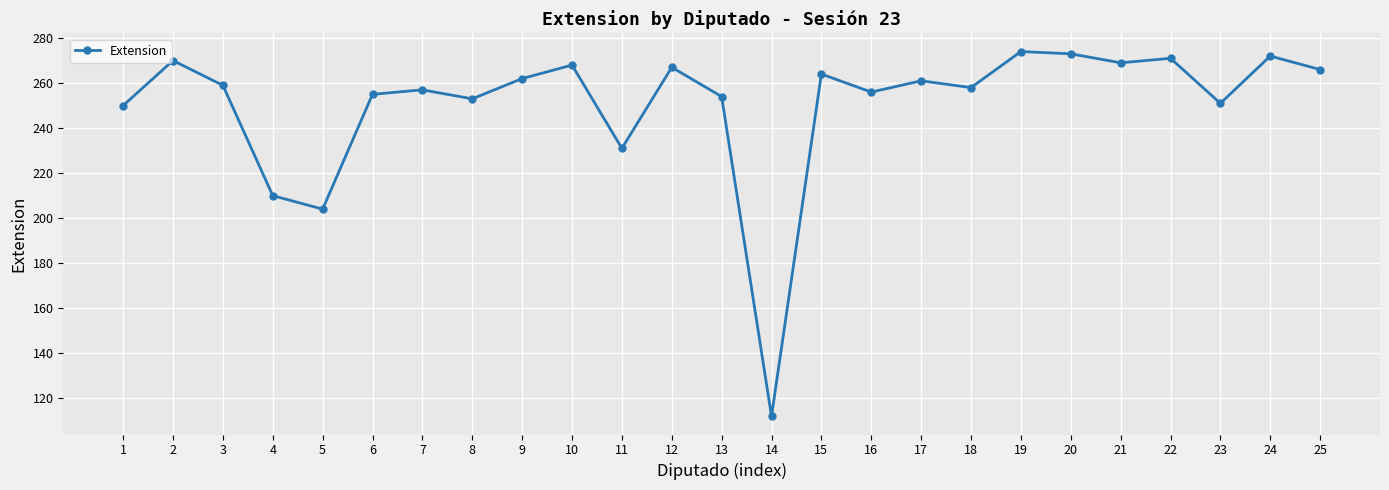

The chart shows a value of 182 at 14. True or false?

False